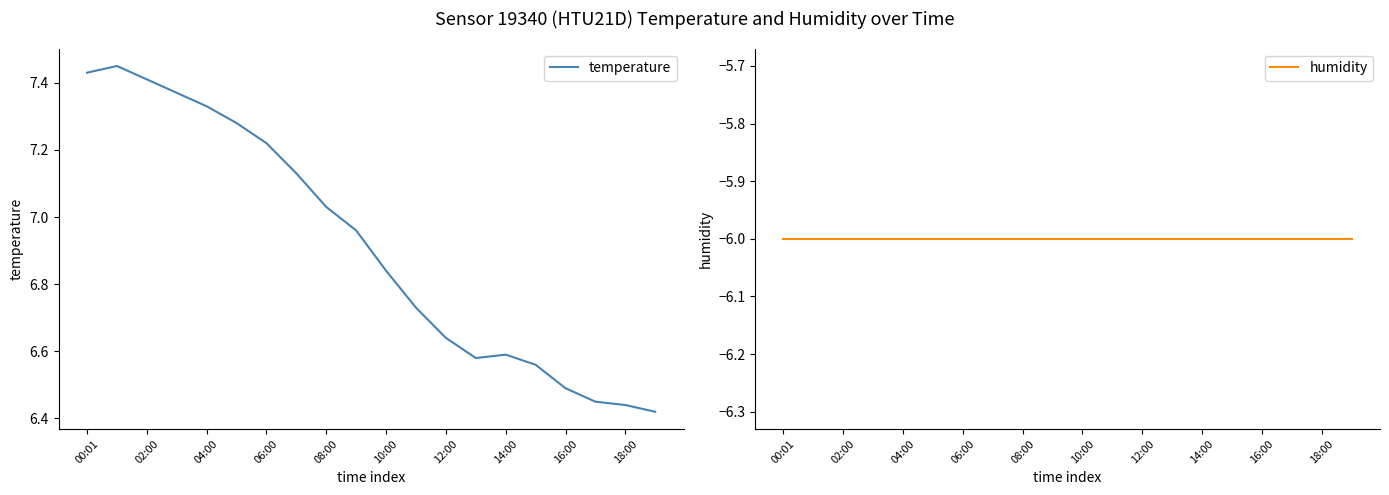

At which label does humidity reach its peak?

00:01